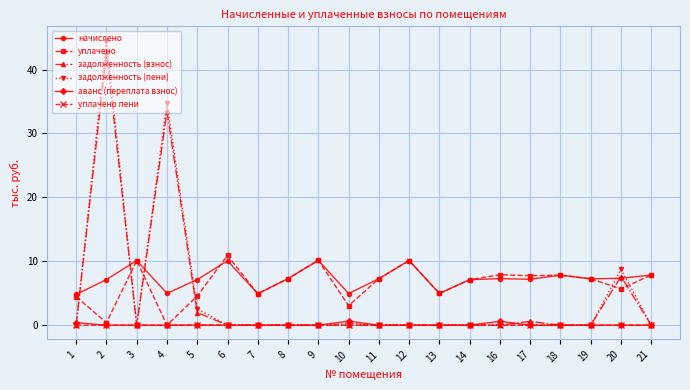

What is the maximum value for задолженность (пени)?

44.5